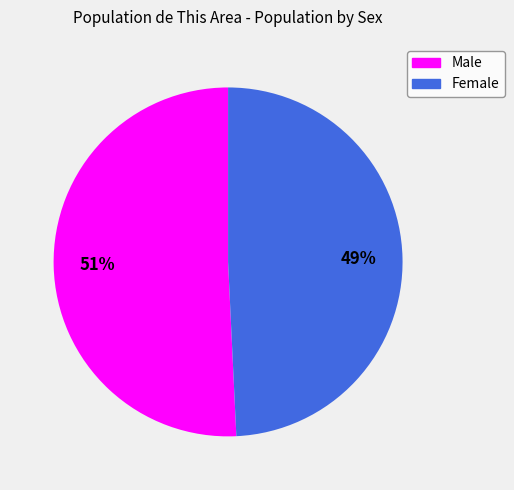

Count the number of slices in the pie.

2